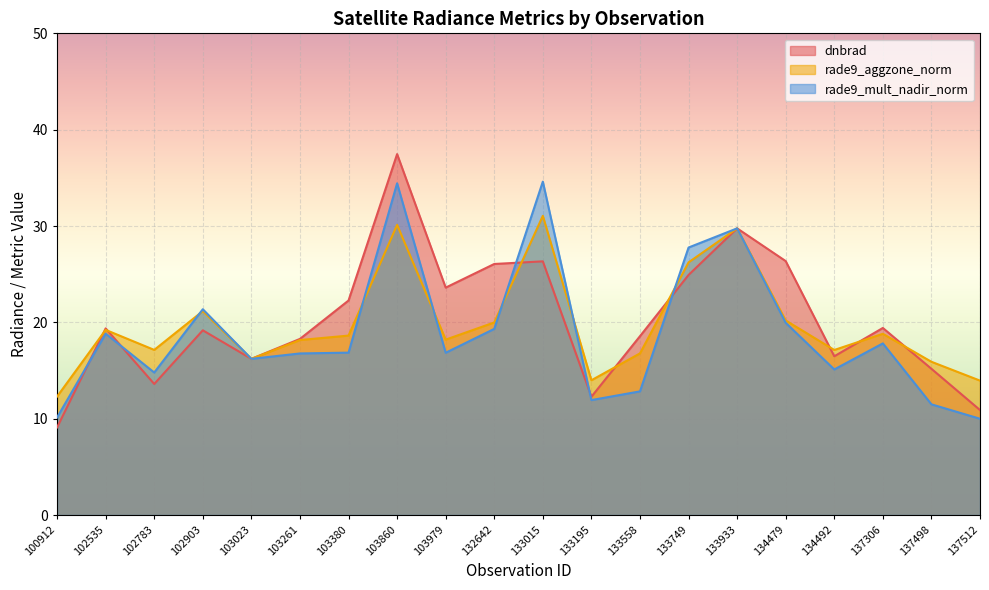

Reading left to right, extract all data points from this chart.

dnbrad: 9.1	19.4	13.6	19.2	16.2	18.3	22.3	37.5	23.6	26.1	26.3	12.3	18.6	24.9	29.8	26.4	16.5	19.4	15.2	10.9
rade9_aggzone_norm: 12.3	19.2	17.1	21.2	16.2	18.2	18.6	30.1	18.2	20.0	31.1	14.0	16.8	26.2	29.8	20.2	17.1	18.8	15.9	13.9
rade9_mult_nadir_norm: 10.1	18.8	14.8	21.4	16.2	16.8	16.9	34.4	16.8	19.3	34.6	11.9	12.8	27.8	29.8	20.0	15.1	17.8	11.5	10.0